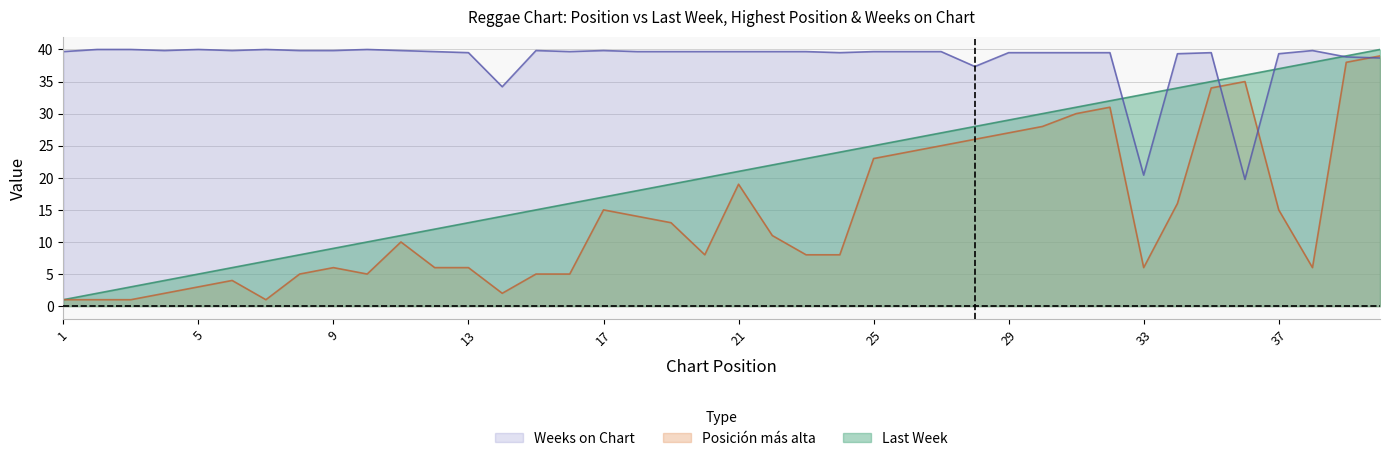

Which has a higher value, 13 or 21?

21